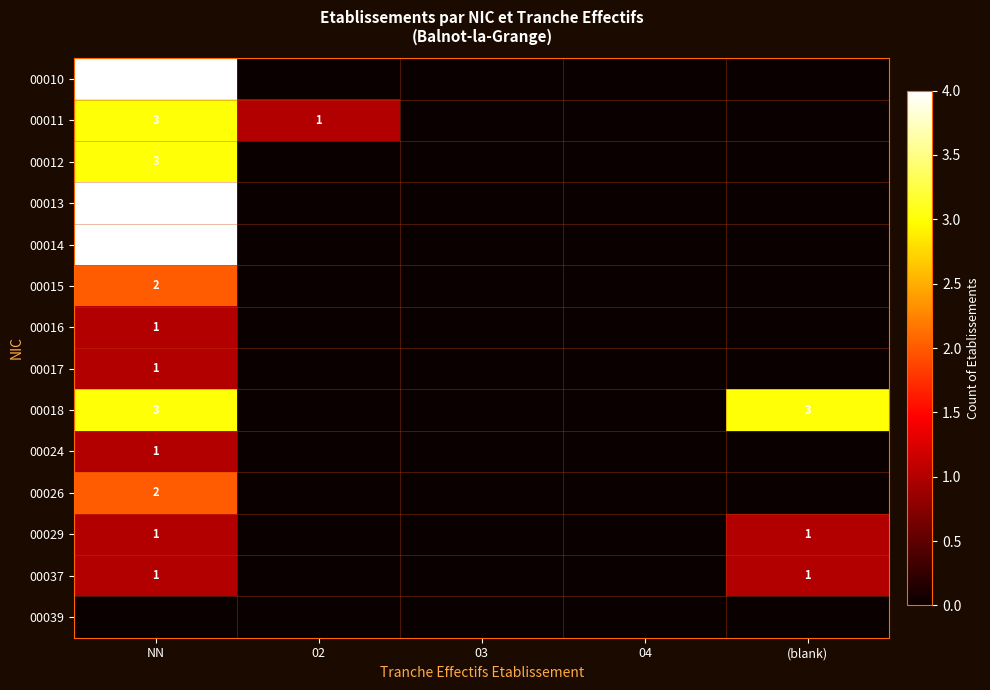

Which label corresponds to the largest value in the chart?

NN